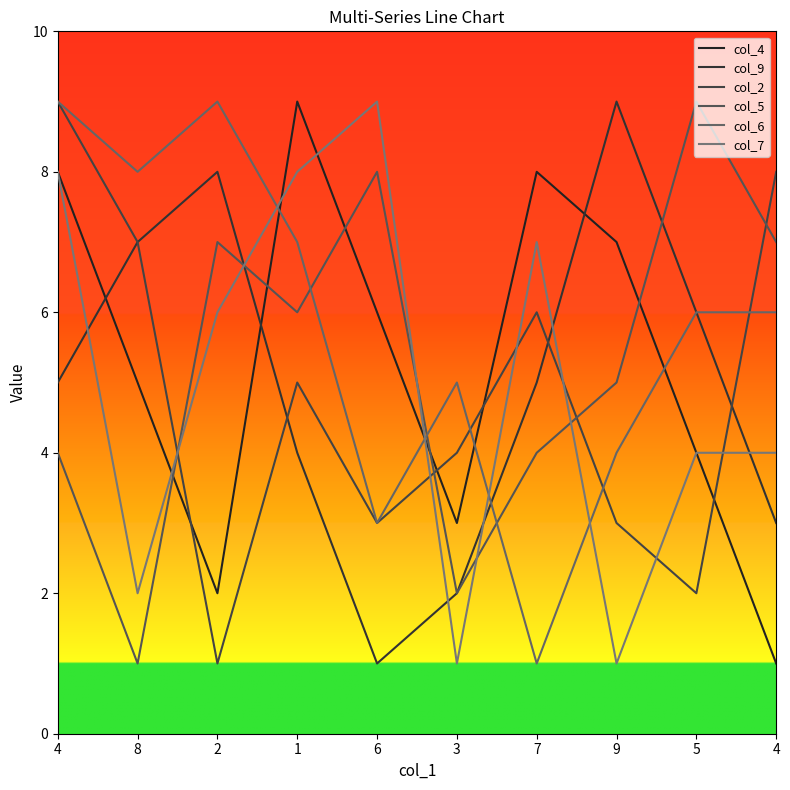

At 4, list the series in order from smallest to largest.

col_5, col_9, col_4, col_7, col_2, col_6